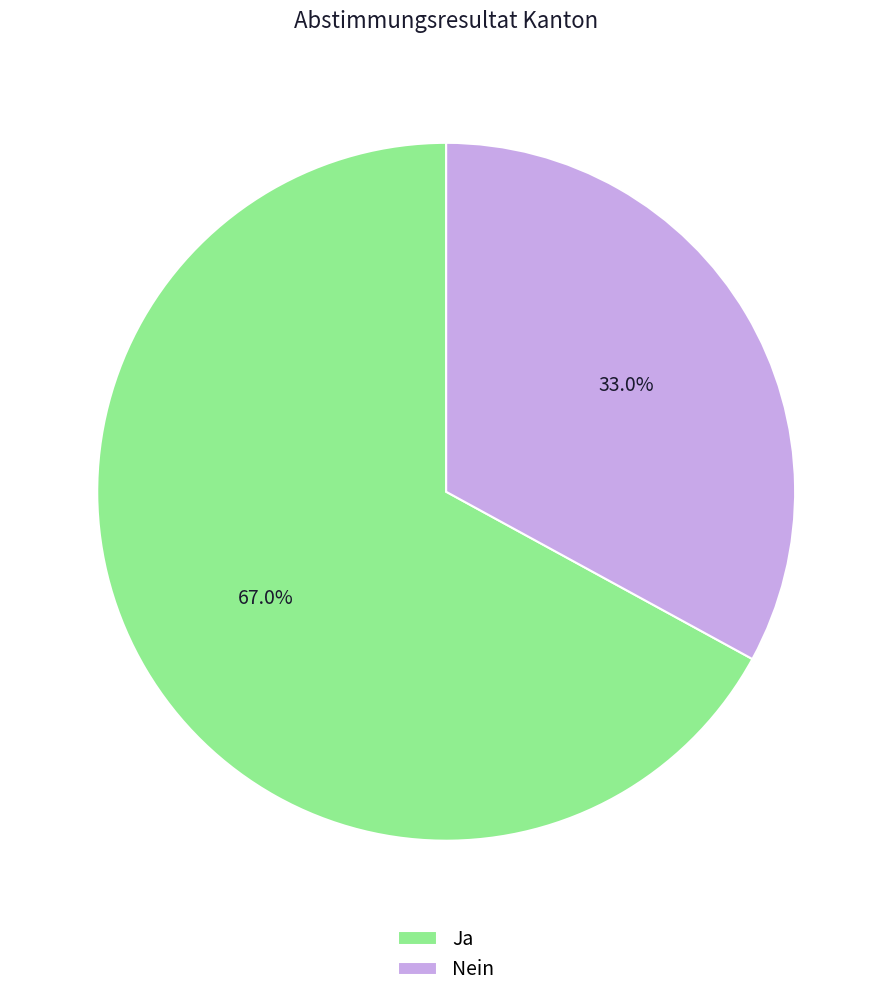

What percentage is the Nein slice, to the nearest percent?

33%